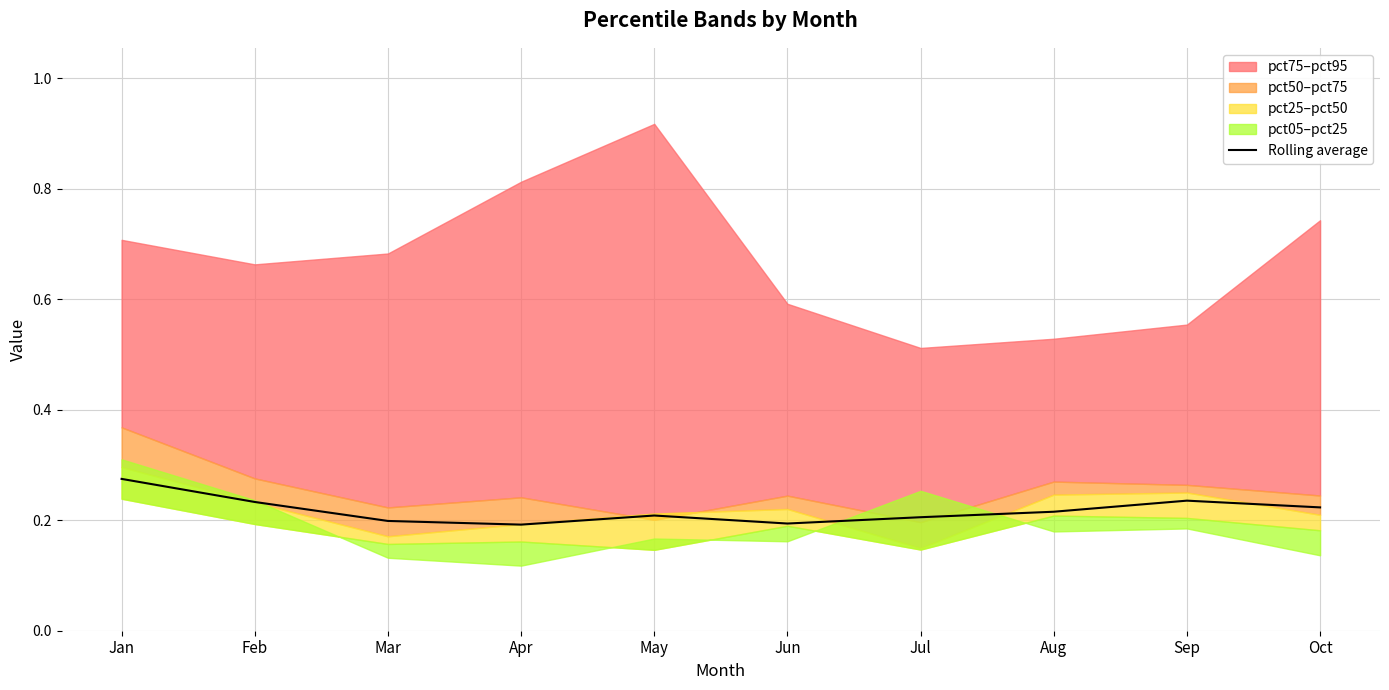

True or false: there are more than 1 points higher than both neighbors.

True